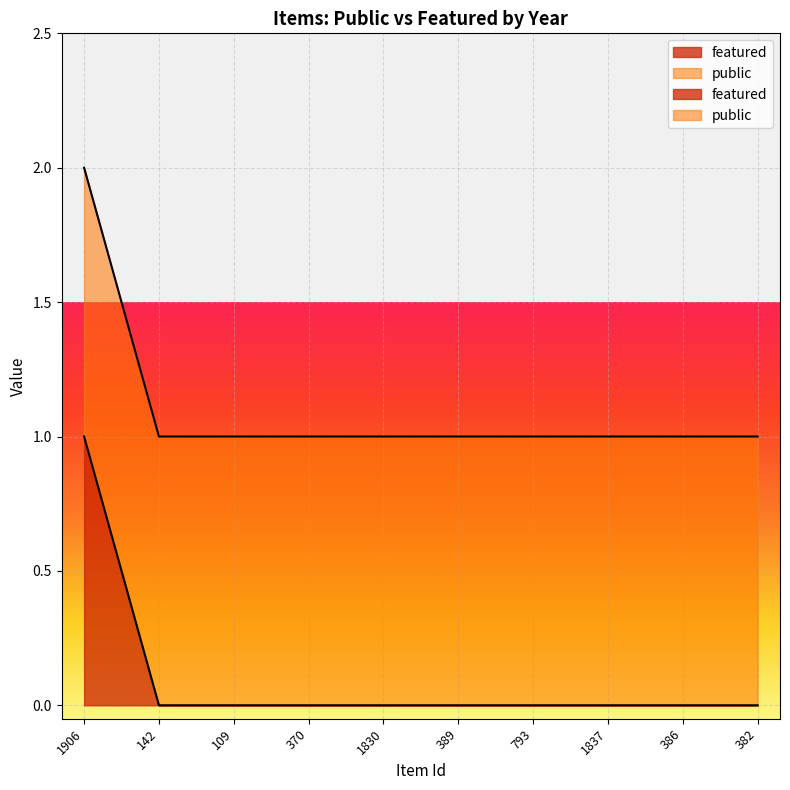

List the labels in order of value, largest first.

2023, 2012, 2008, 2018, 2021, 2020, 2020, 2022, 2019, 2019